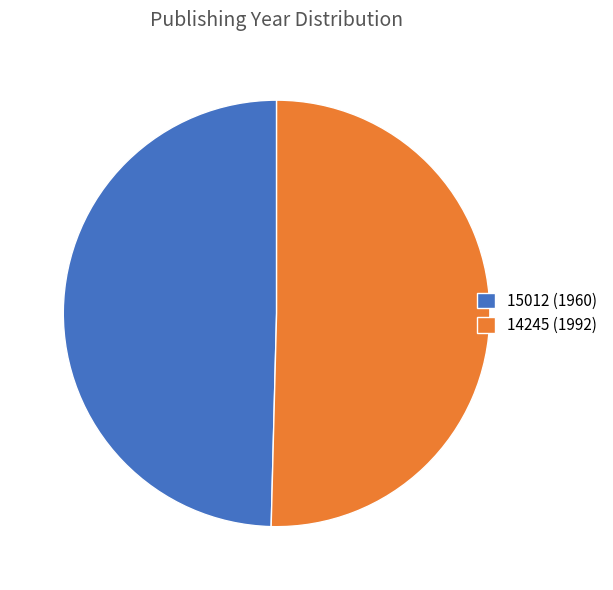

What is the ratio of the value at 15012 (1960) to the value at 14245 (1992)?

1.0